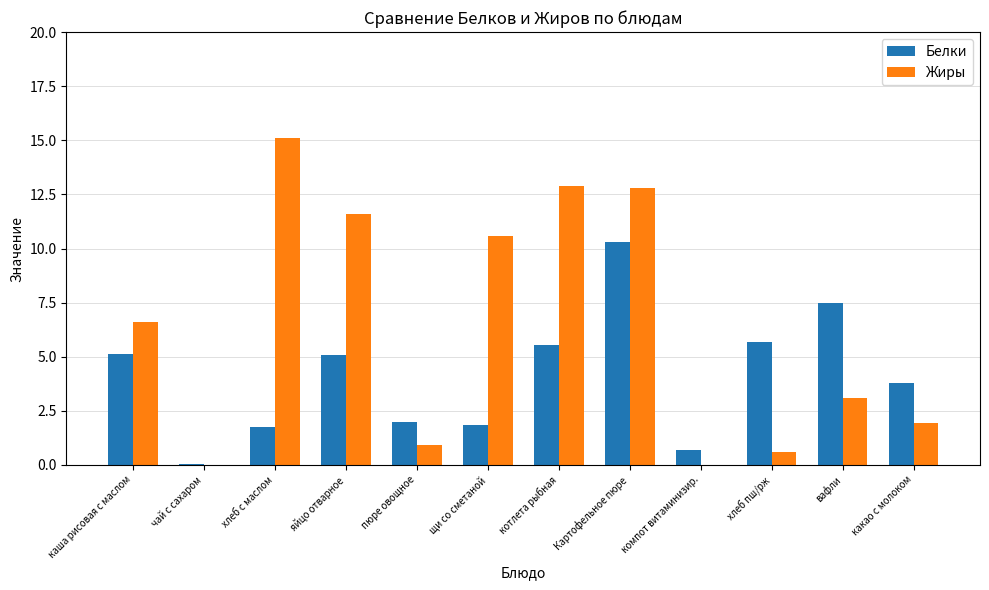

Count the number of data series in this chart.

2